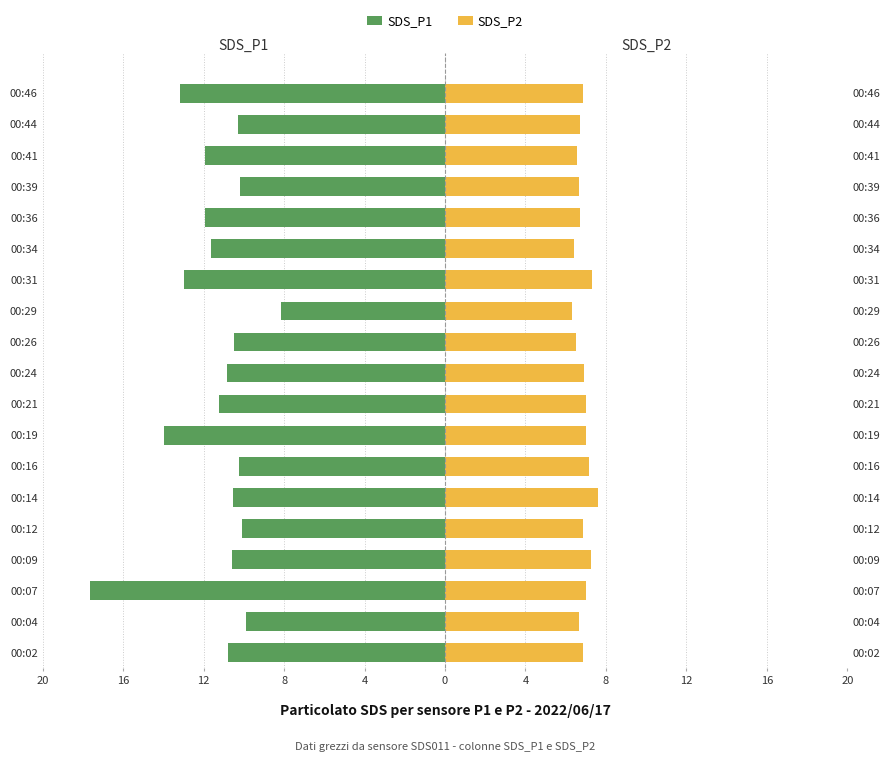

How many data points in SDS_P1 are above -10?

2